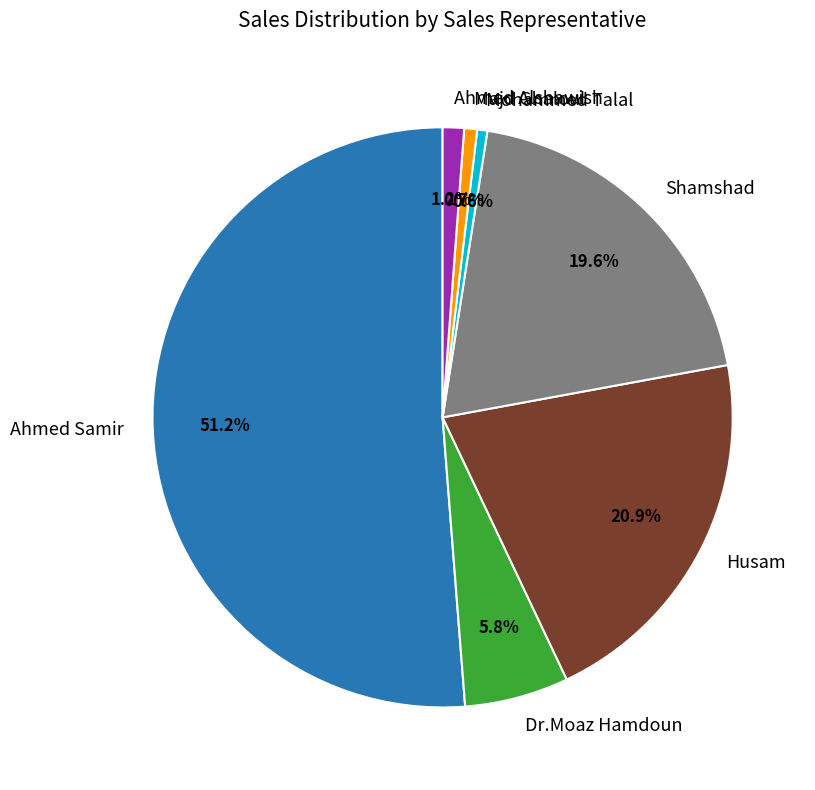

True or false: Ahmed Samir accounts for 43% of the total.

False